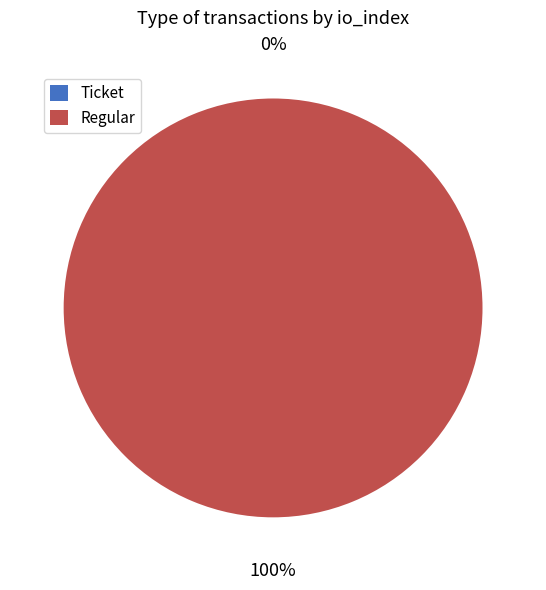

Is there any slice that represents more than half of the pie?

Yes